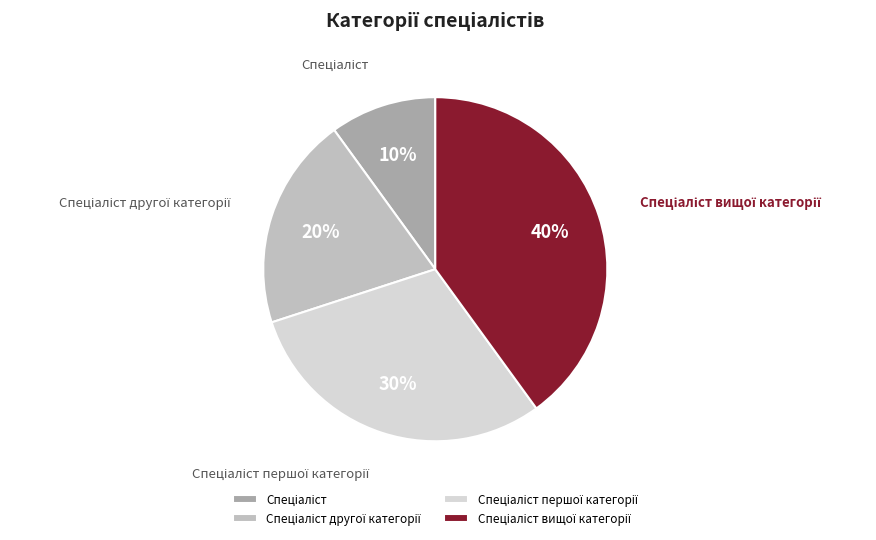

To the nearest percent, what is the average slice percentage?

25%